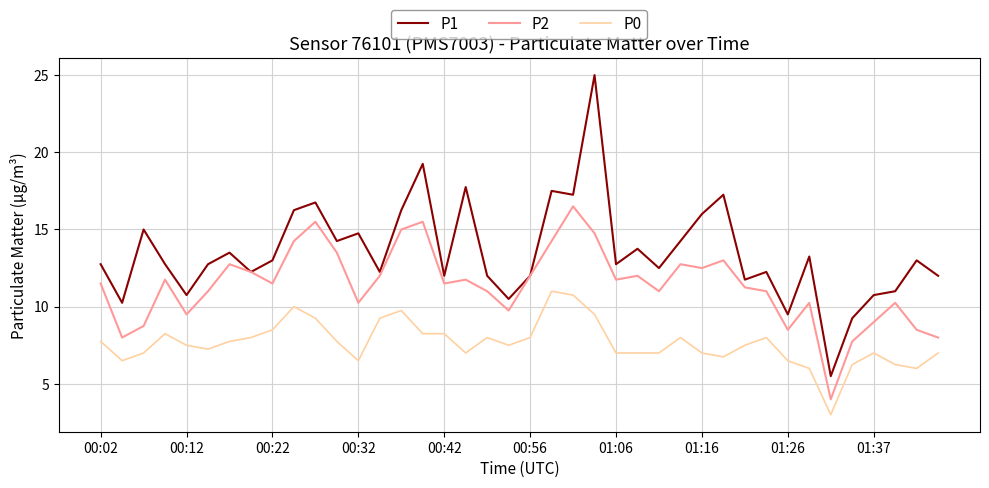

List the series in order of their overall mean, lowest first.

P0, P2, P1